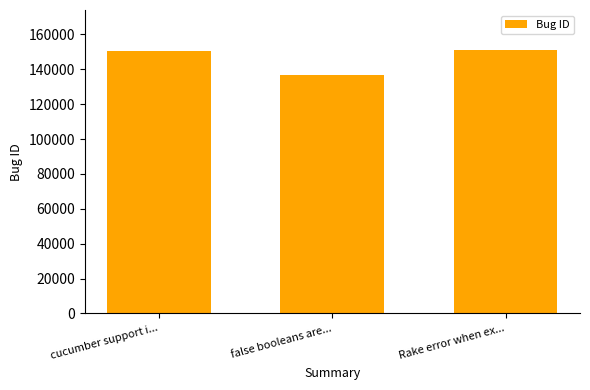

What is the minimum value shown in the chart?

136882